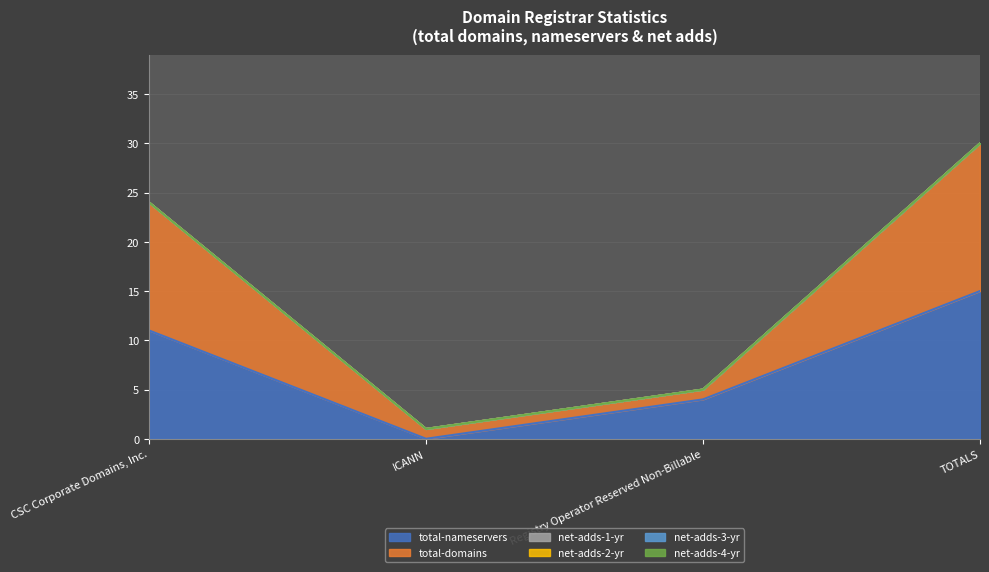

The value of total-nameservers at TOTALS is 25. True or false?

False